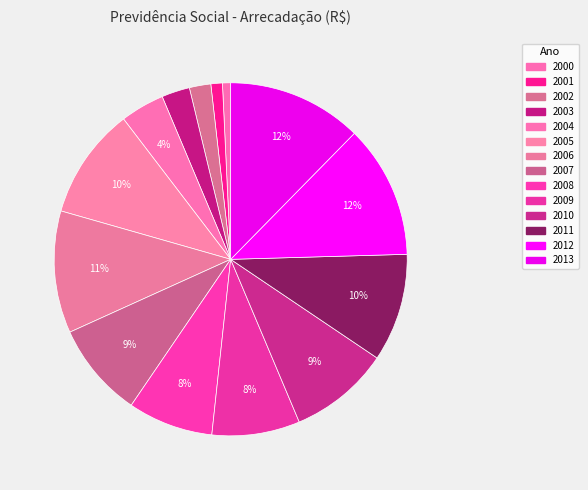

Does any single category account for the majority?

No